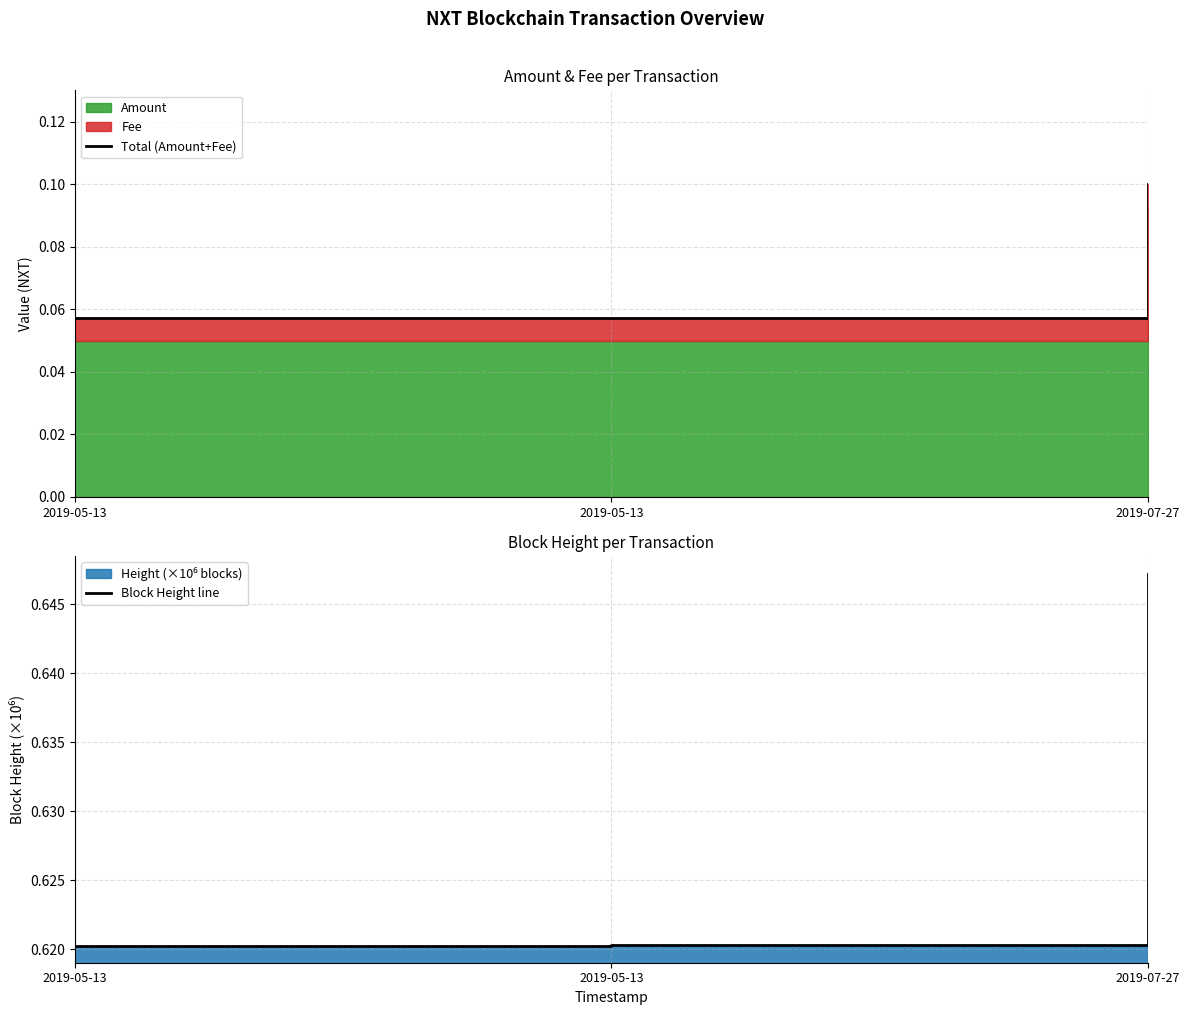

Reading left to right, list all the values displayed in this chart.

Total (Amount+Fee): 0.1	0.1	0.1
Block Height line: 0.6	0.6	0.6